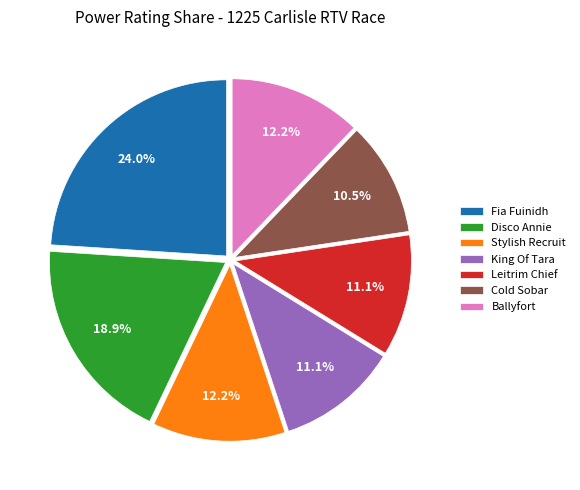

To the nearest percent, what is the difference between the largest and smallest slice percentages?

14%